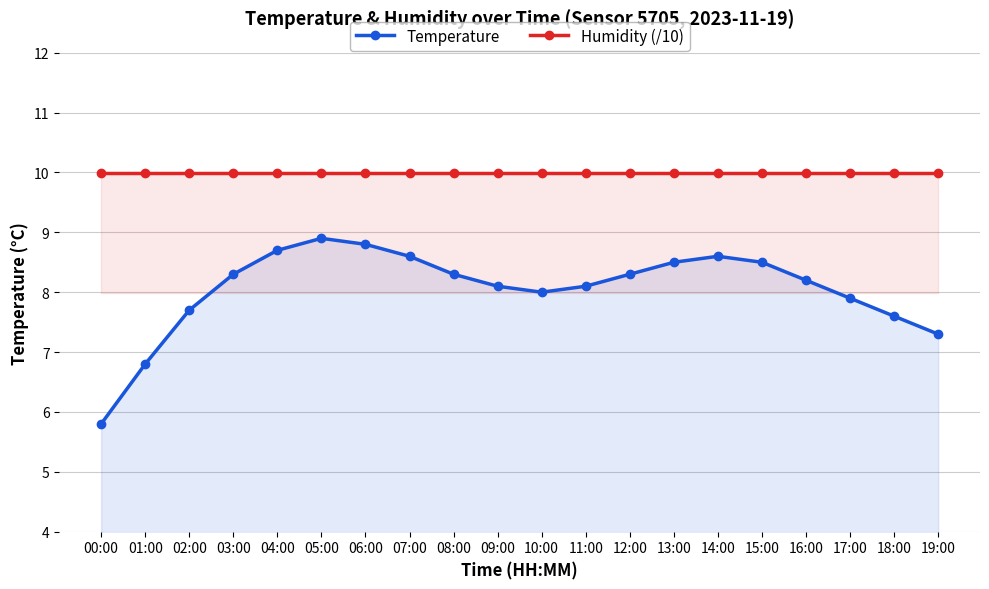

Which series has the largest total across all categories?

Humidity (/10)